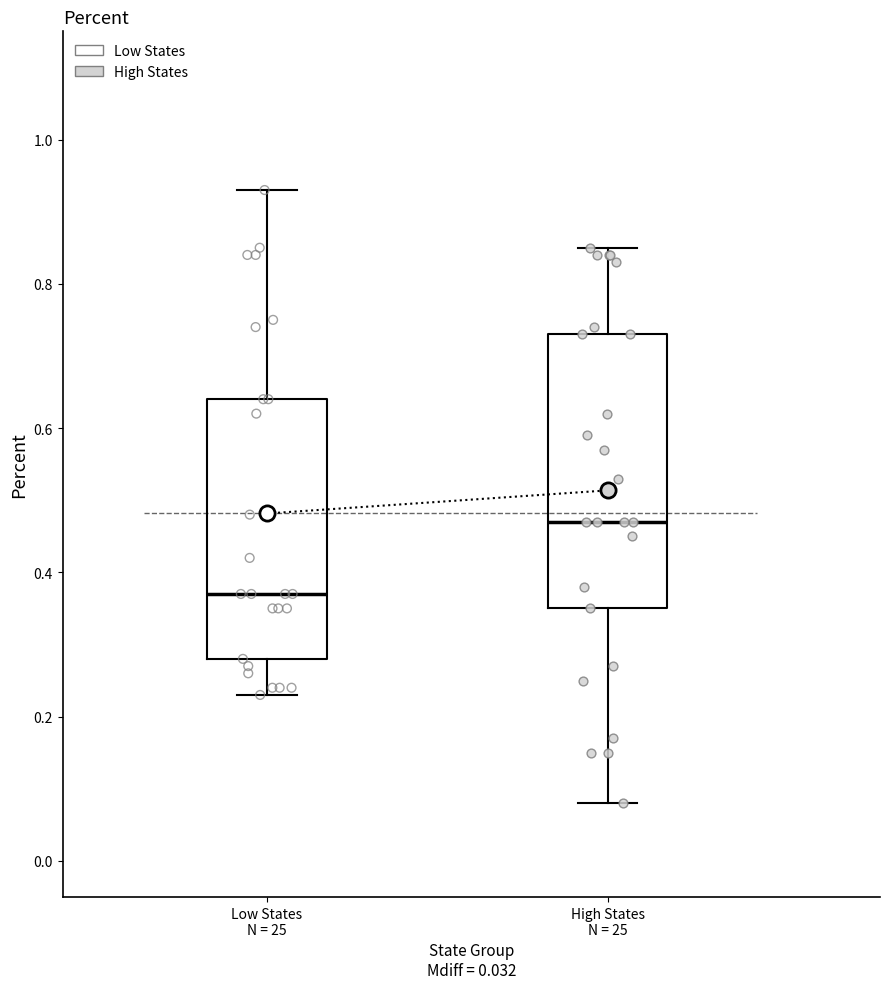

Which box is the tallest, from its lower edge to its upper edge?

High States N = 25